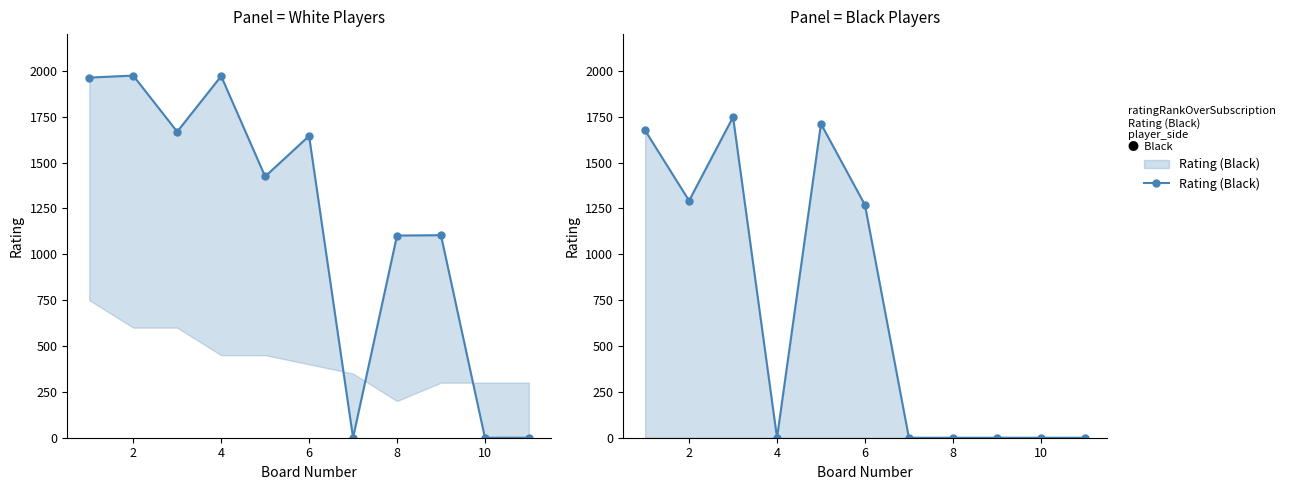

True or false: Rating (Black) has more than 1 interior local peaks.

True